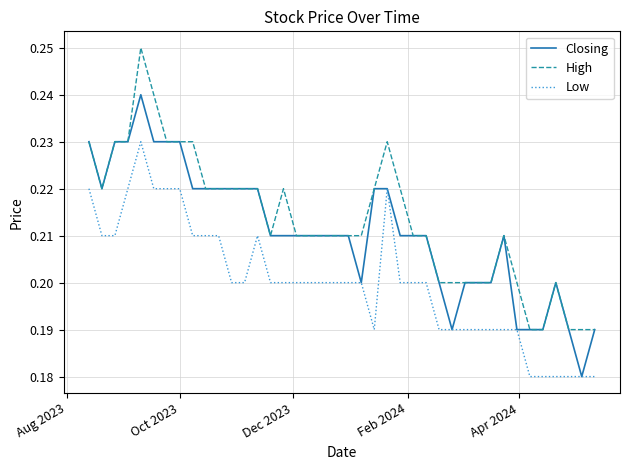

Does the chart display data point markers on the line(s)?

No